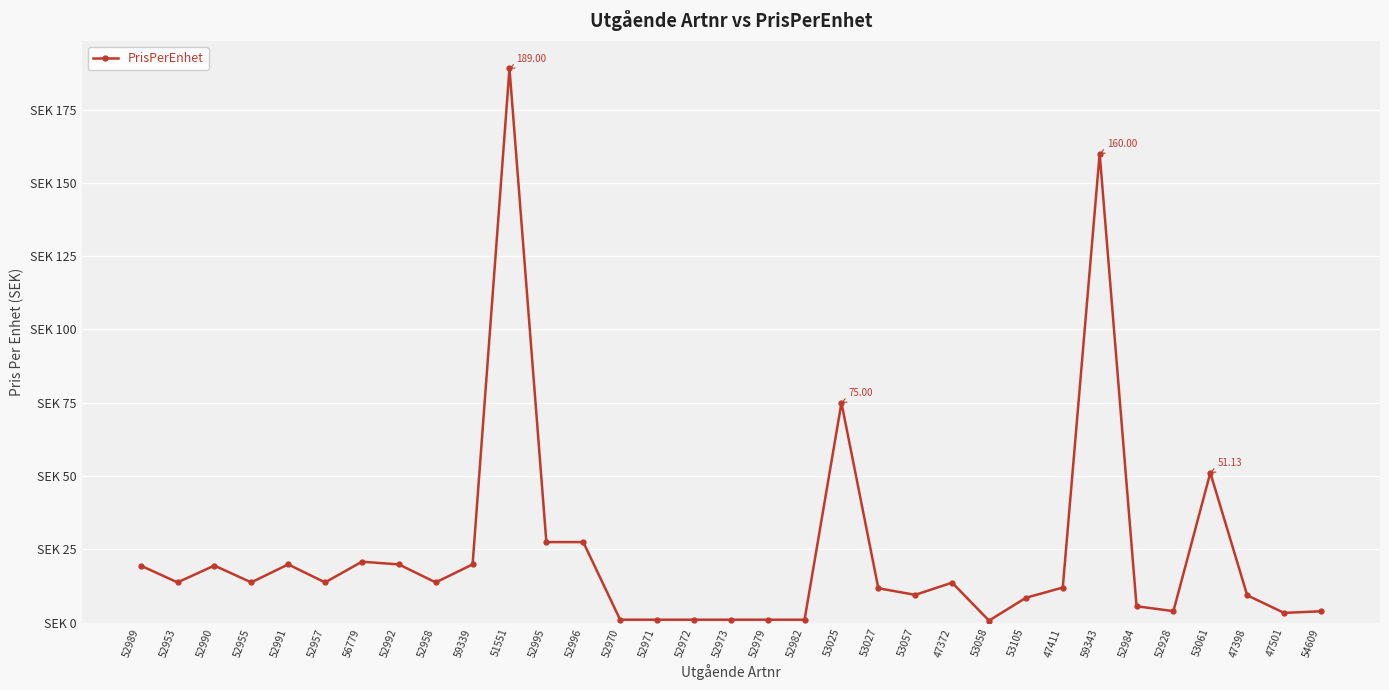

The value at 52953 is 13.8. True or false?

True